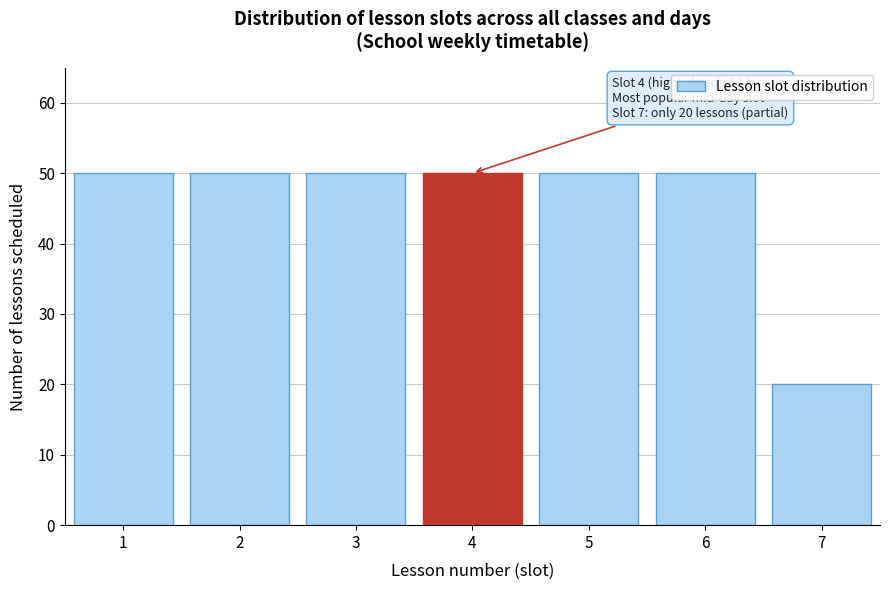

Reading left to right, extract all data points from this chart.

1=50	2=50	3=50	4=50	5=50	6=50	7=20